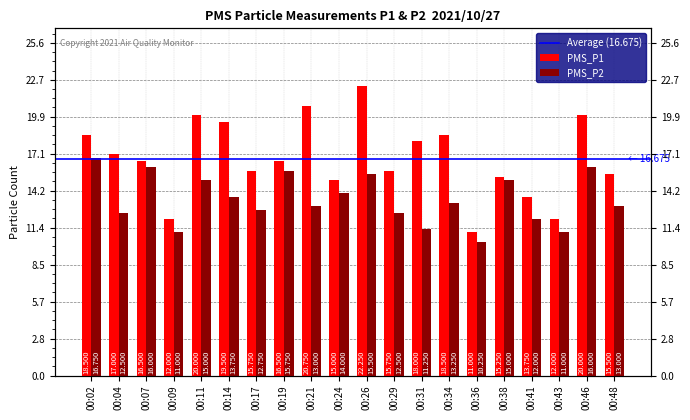

Reading right to left, list all the values displayed in this chart.

PMS_P1: 15.5	20.0	12.0	13.8	15.2	11.0	18.5	18.0	15.8	22.2	15.0	20.8	16.5	15.8	19.5	20.0	12.0	16.5	17.0	18.5
PMS_P2: 13.0	16.0	11.0	12.0	15.0	10.2	13.2	11.2	12.5	15.5	14.0	13.0	15.8	12.8	13.8	15.0	11.0	16.0	12.5	16.8